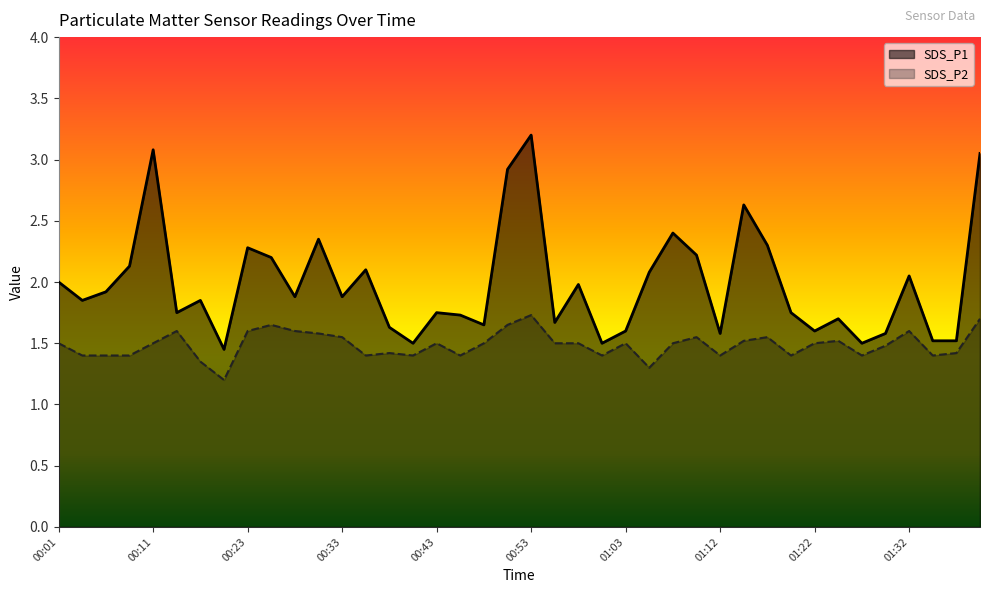

What is the sum of all SDS_P1 values?

79.3